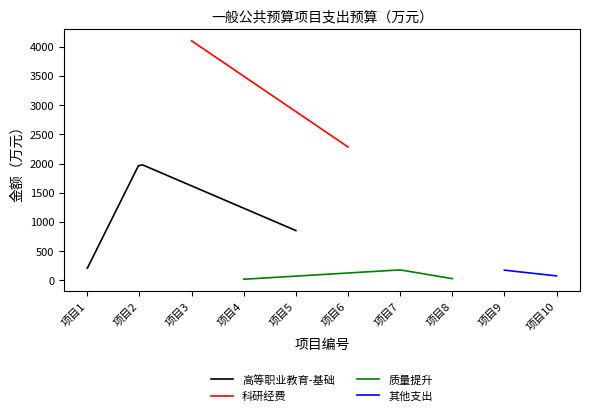

True or false: the data shows 1253.2 at 现代建筑工业化实训基地建设项目.

False